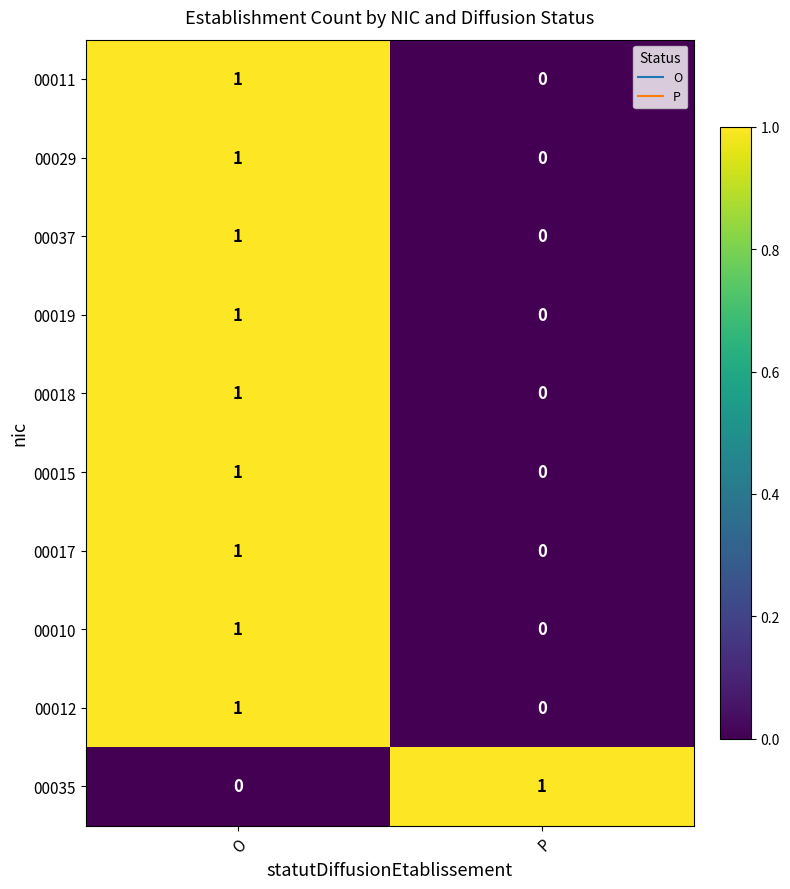

List the labels in order of 00037 value, largest first.

O, P